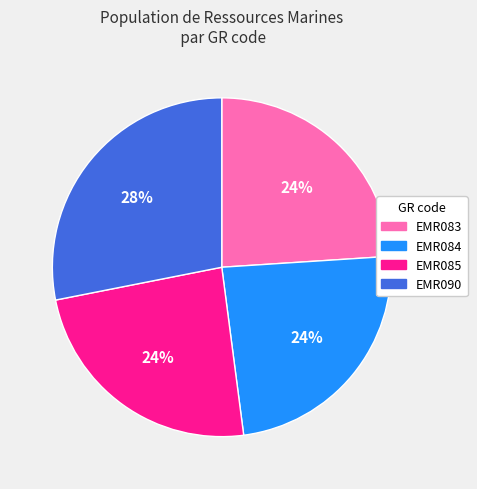

Which slice is the largest?

EMR090